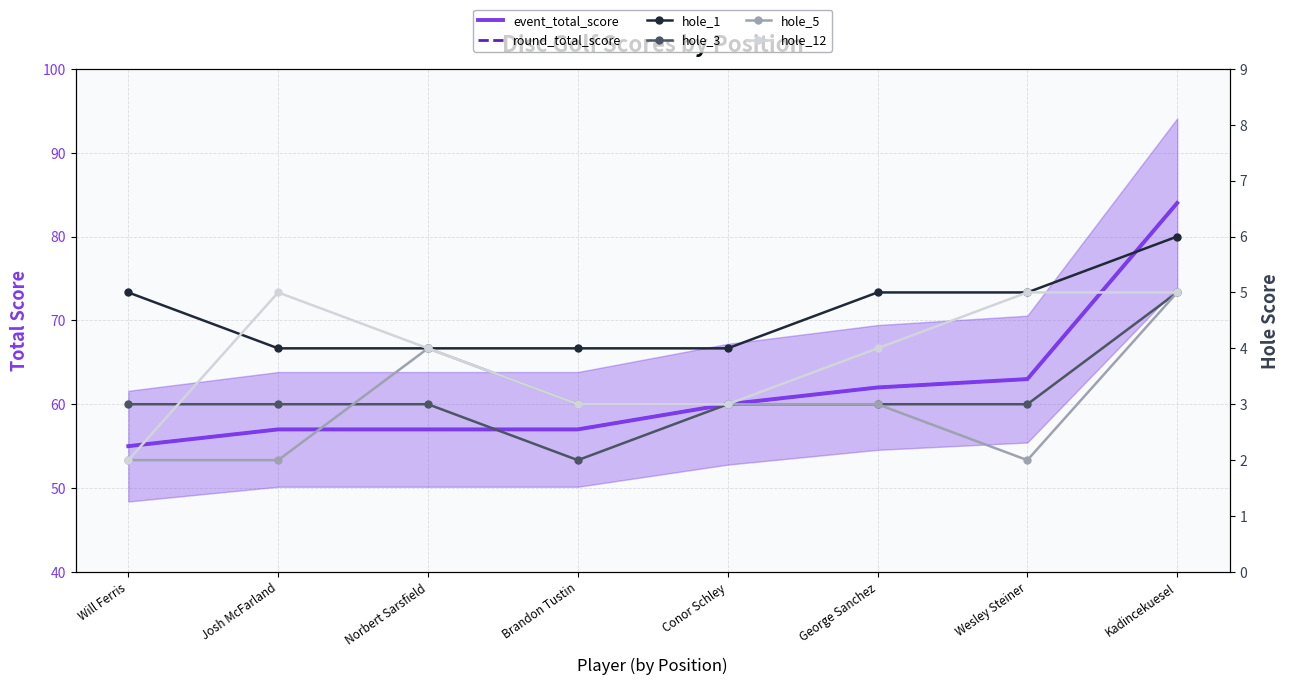

Count the hole_12 values in the range 3 to 5.

7